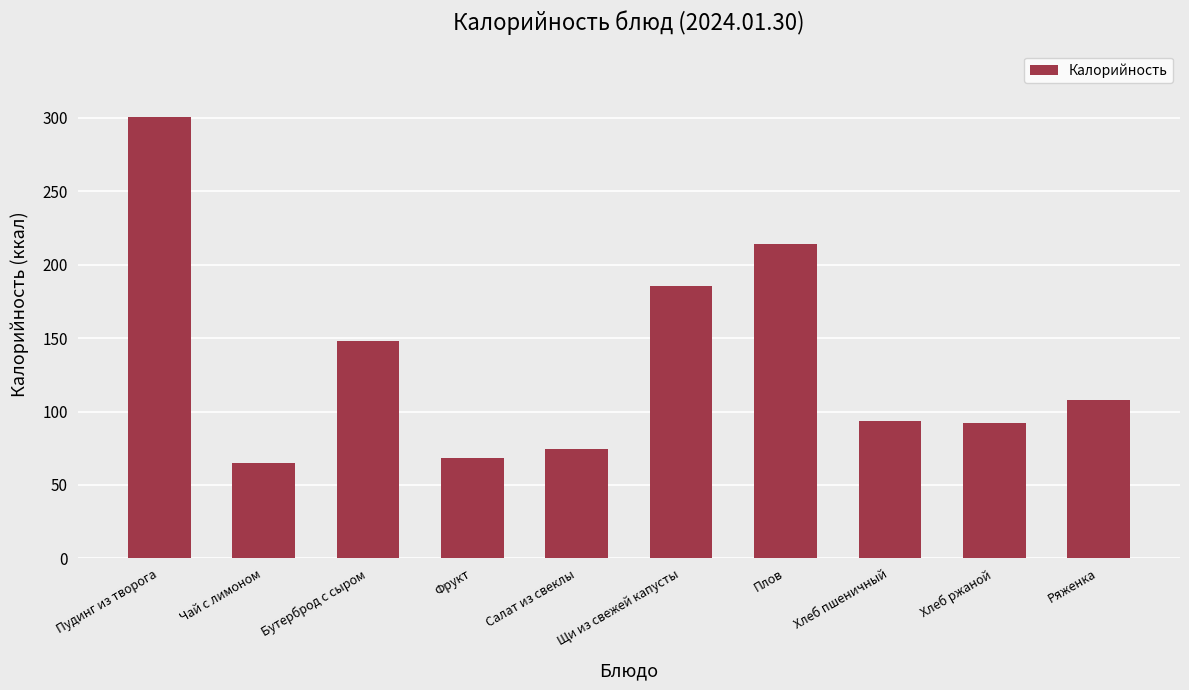

At which category does the chart reach its minimum across all series?

Чай с лимоном